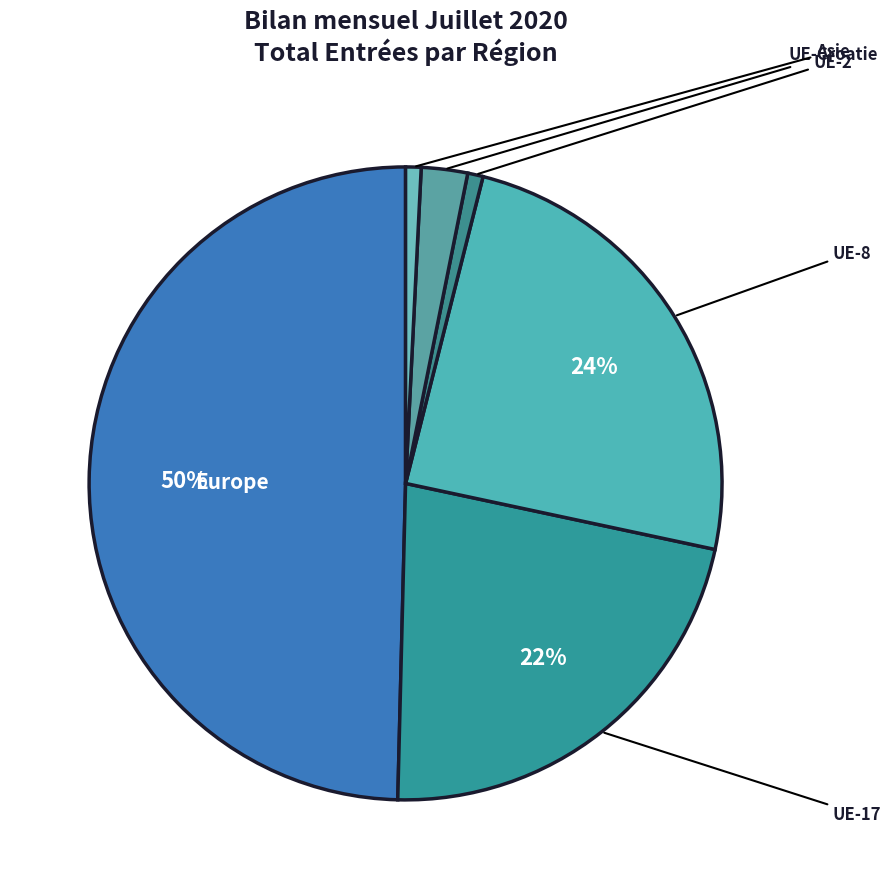

Which category has the biggest portion of the pie?

Europe